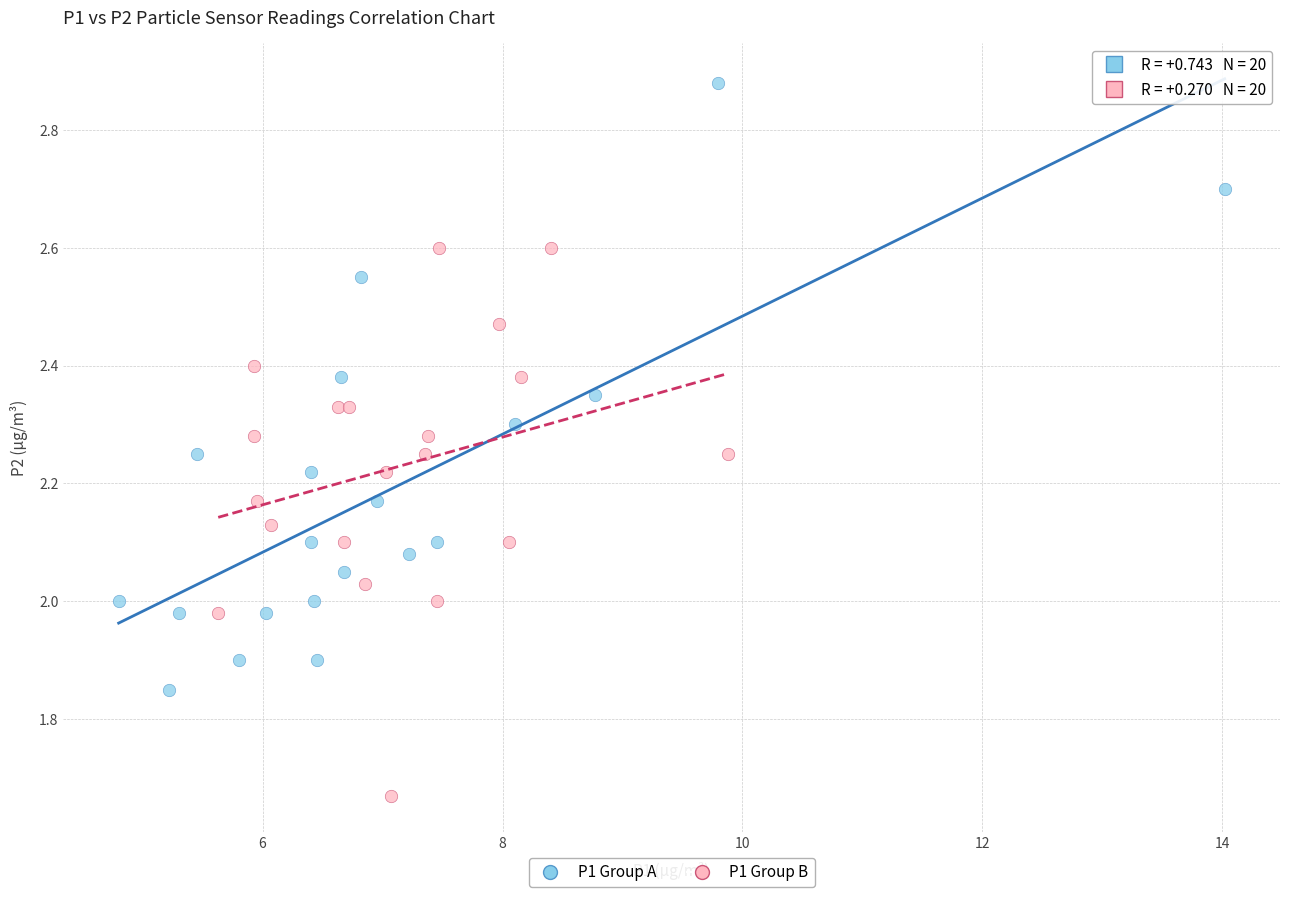

Which series has the widest spread of Y values?

P1 Group A